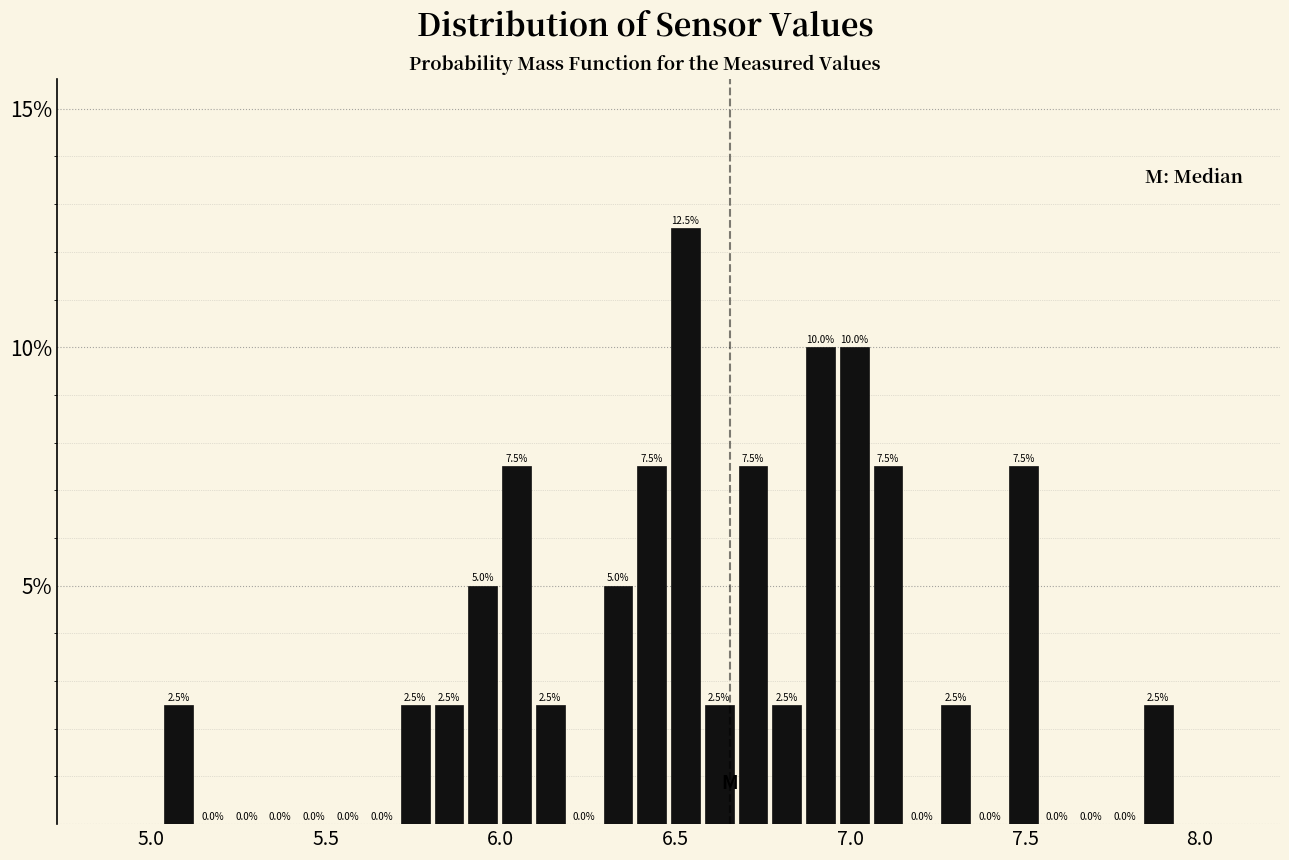

Read against the x-axis, roughly where is the centre of the tallest bar?

6.55